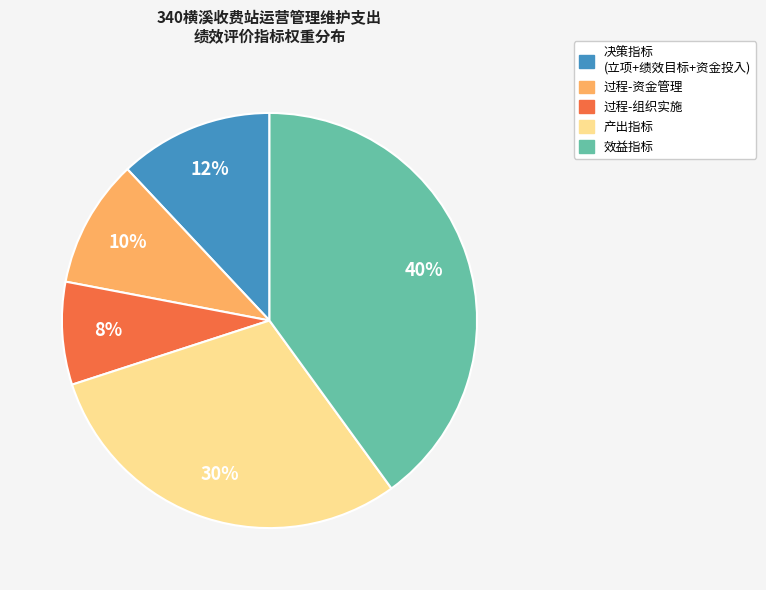

Does any single category account for the majority?

No